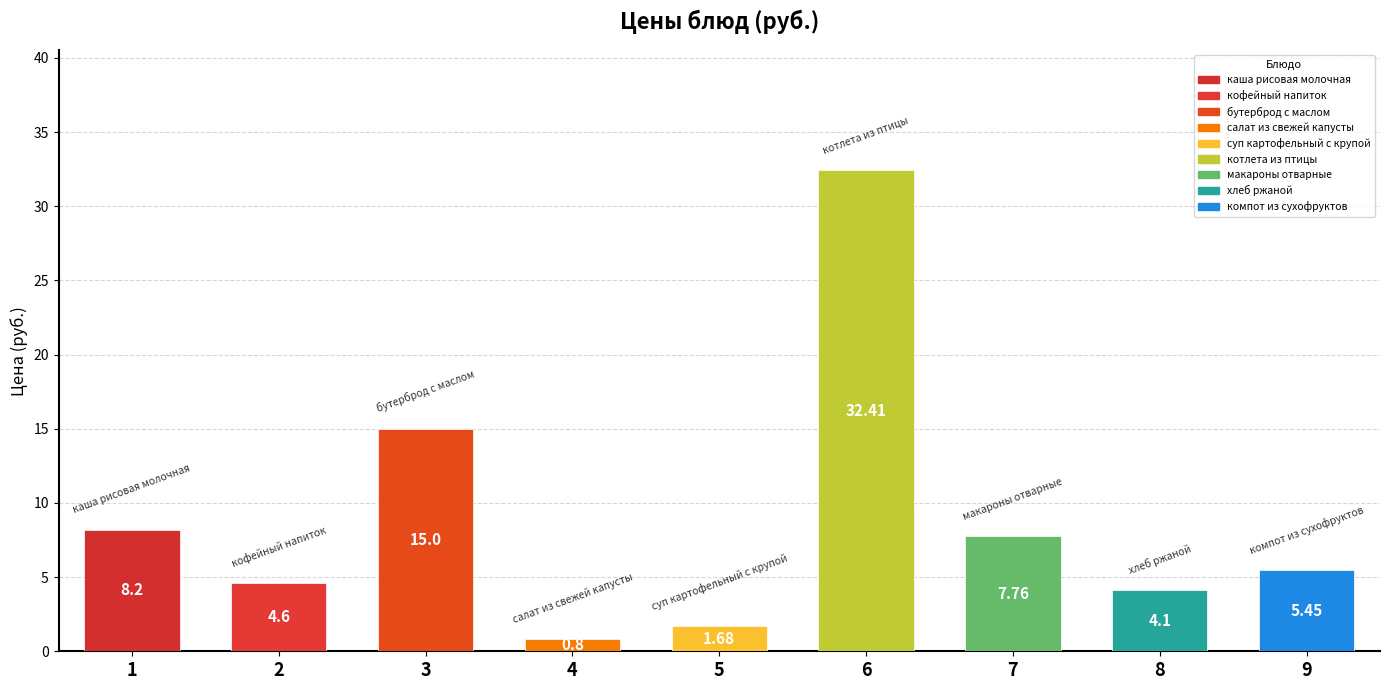

The value at котлета из птицы is 55.3. True or false?

False